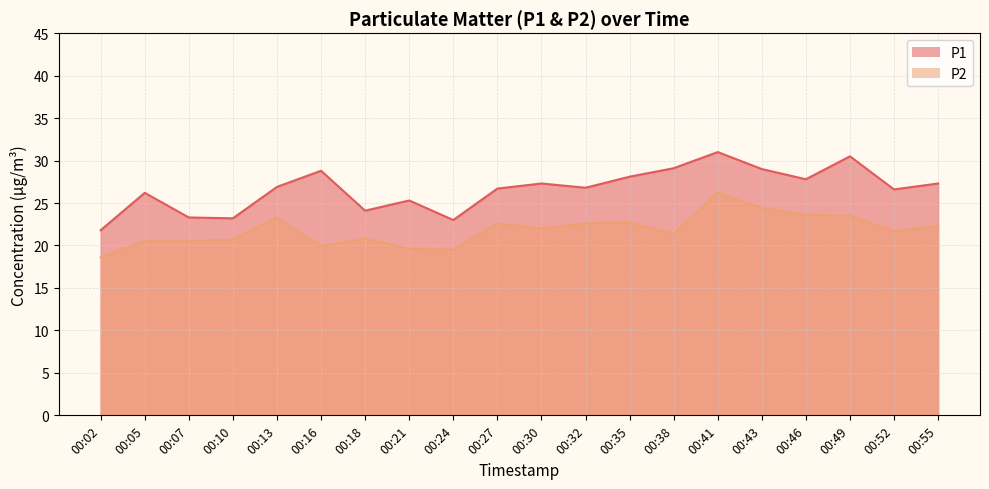

How many categories are shown in the chart?

20